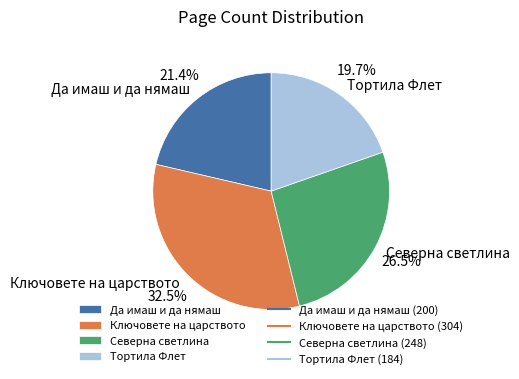

Rank the categories by value from highest to lowest.

Ключовете на царството, Северна светлина, Да имаш и да нямаш, Тортила Флет